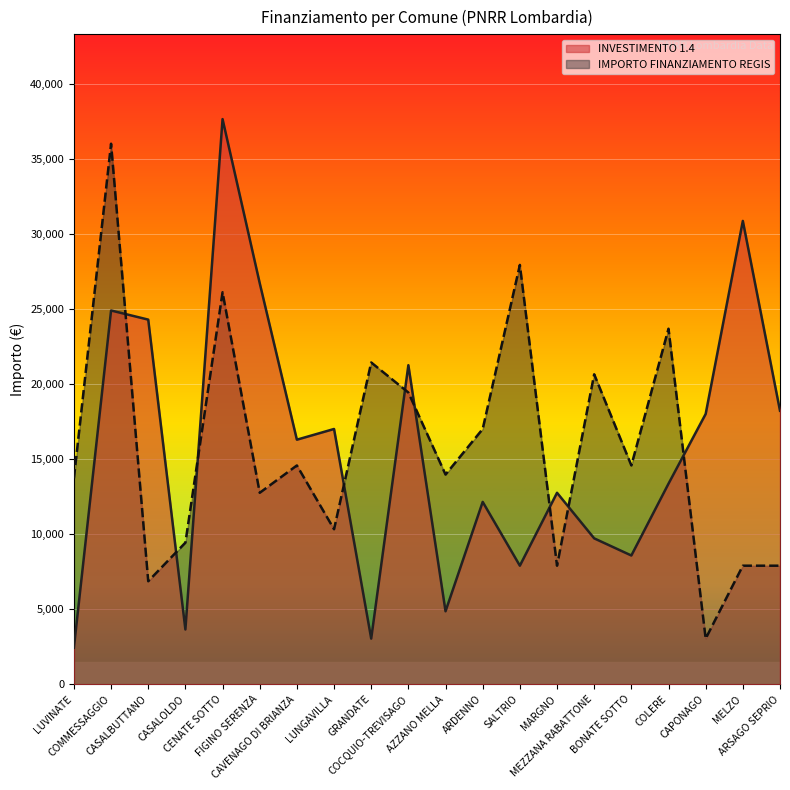

What is the average value of the IMPORTO FINANZIAMENTO REGIS series?

15752